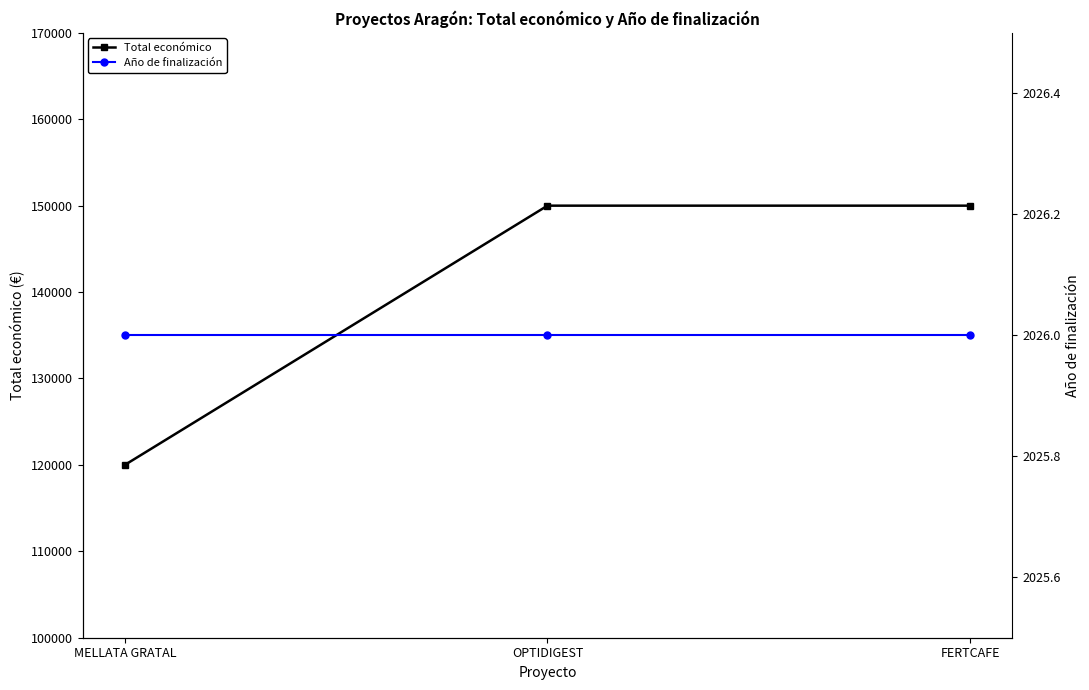

What is the label of the 1st point from the right?

FERTCAFE